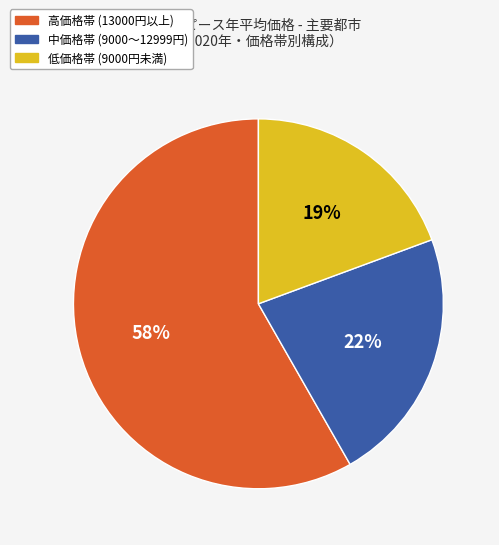

Which category has the biggest portion of the pie?

高価格帯 (13000円以上)